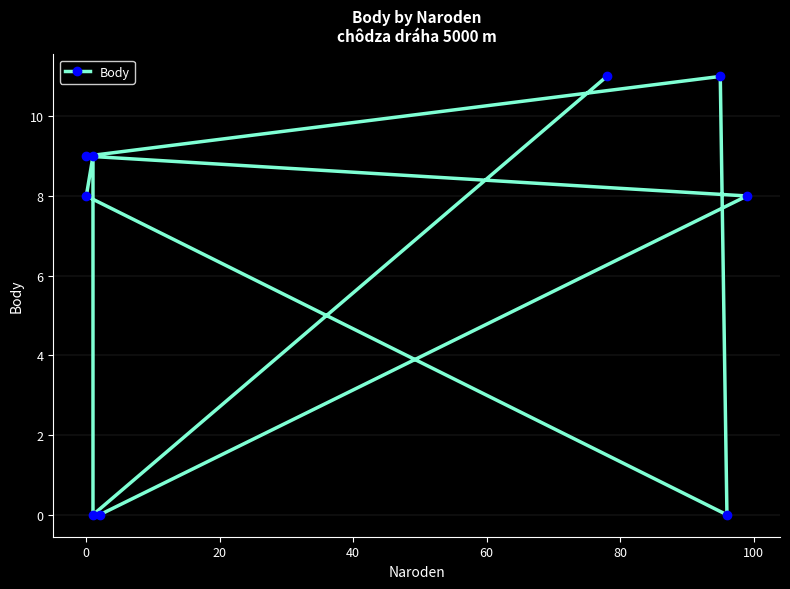

How many lines are shown in the chart?

1